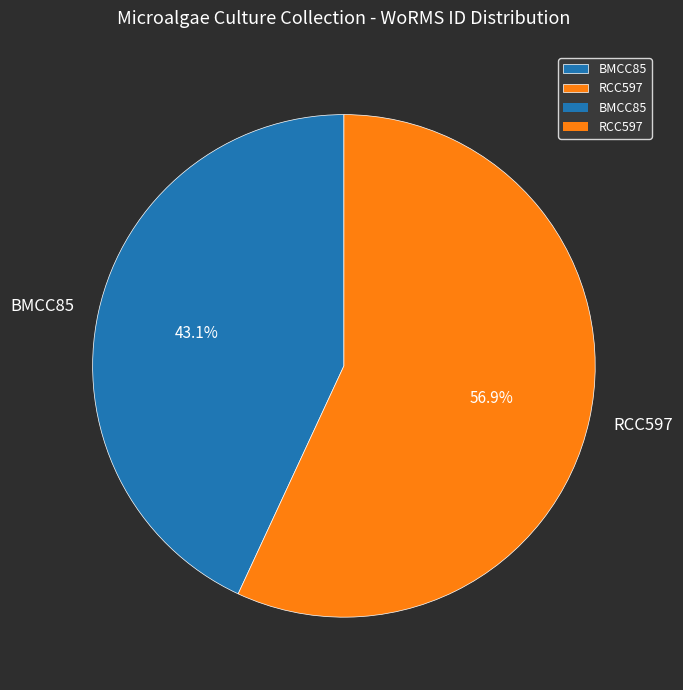

Is it true that BMCC85 is 56% of the pie?

False